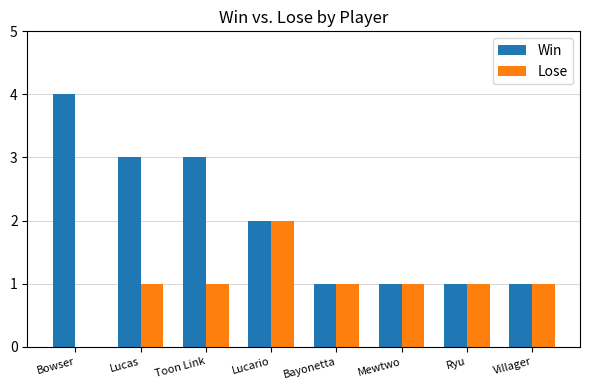

What is the sum of the Win values at Villager and Bayonetta?

2